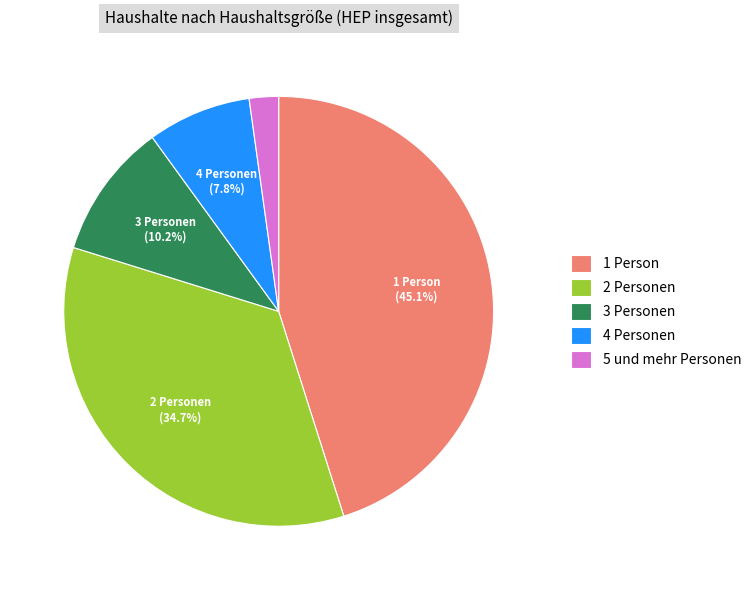

Combined, do 4 Personen and 2 Personen account for over 50%?

No